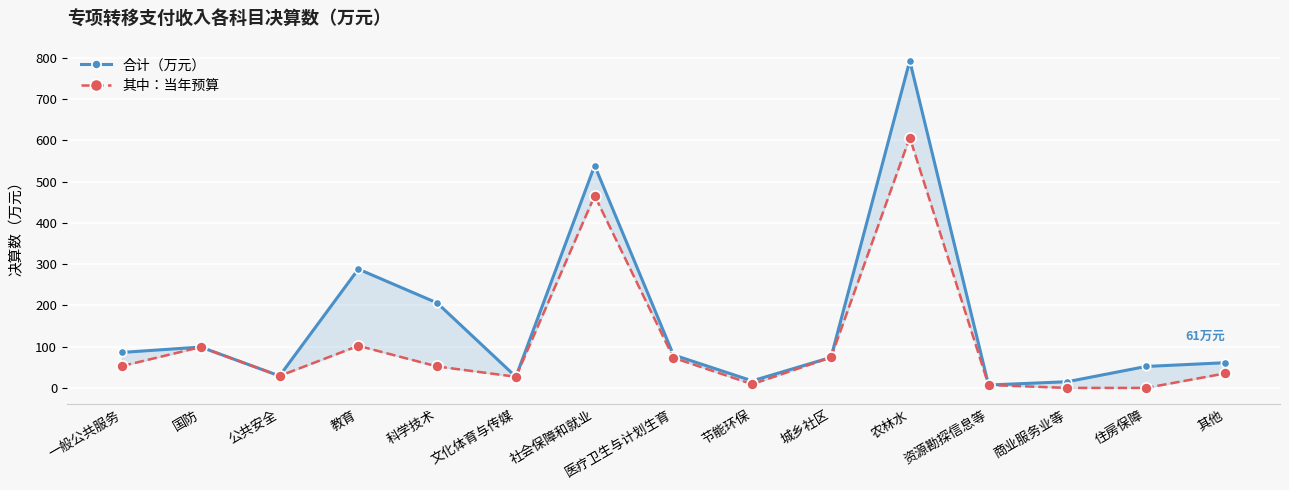

How many lines are shown in the chart?

2